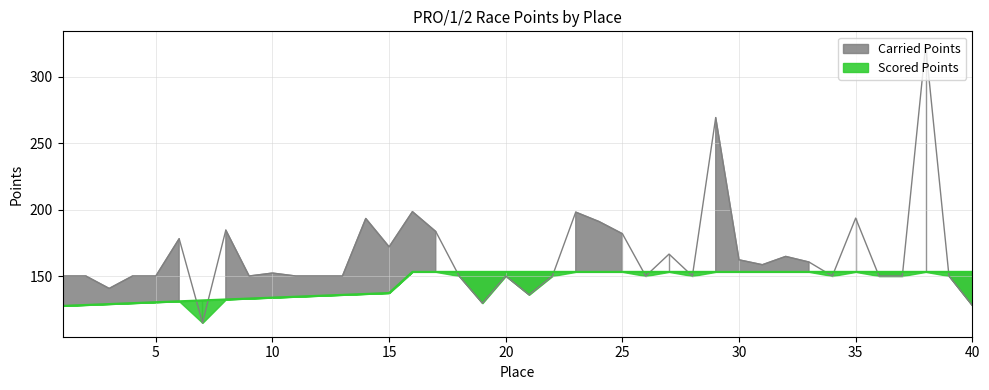

Reading left to right, what are all the values shown in this chart?

Carried Points: 150.0	150.0	140.6	150.0	150.0	178.1	114.7	184.6	150.0	152.2	150.0	150.0	150.0	193.3	172.0	198.5	183.5	150.0	129.5	150.0	135.9	150.0	198.1	191.0	181.9	150.0	166.5	150.0	269.4	162.2	158.5	164.8	160.5	150.0	193.6	150.0	150.0	323.9	150.0	127.8
Scored Points: 127.5	128.2	128.9	129.6	130.3	131.0	131.7	132.3	133.0	133.7	134.4	135.1	135.8	136.5	137.2	153.1	153.1	153.1	153.1	153.1	153.1	153.1	153.1	153.1	153.1	153.1	153.1	153.1	153.1	153.1	153.1	153.1	153.1	153.1	153.1	153.1	153.1	153.1	153.1	153.1